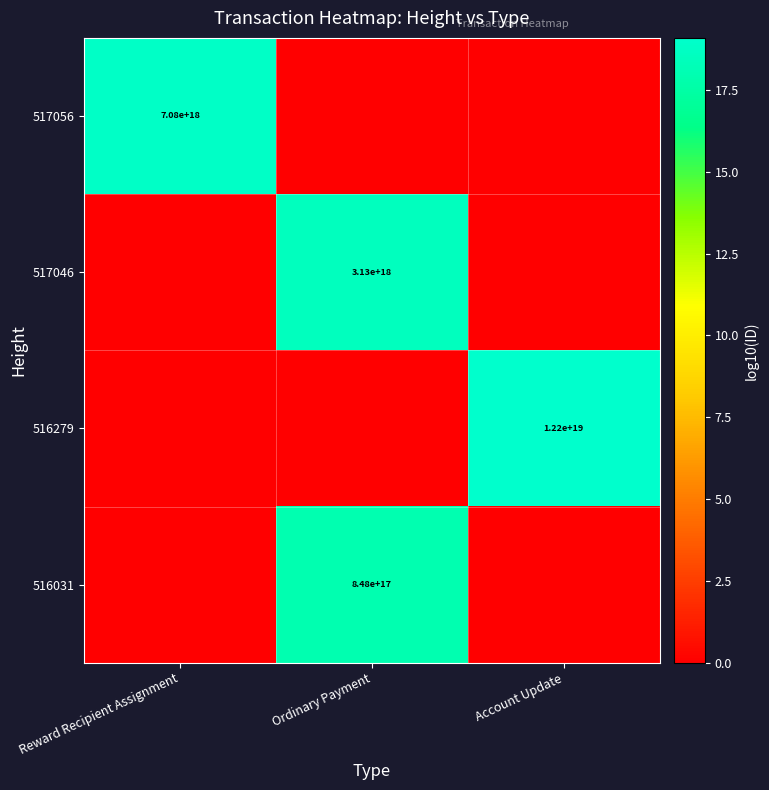

Is it true that 517046 equals 3130000000000000000 at Ordinary Payment?

True